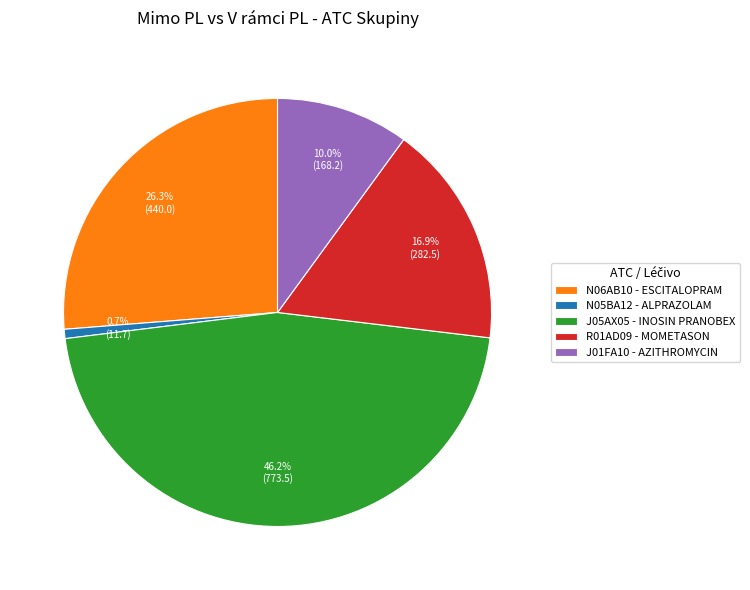

What is the ratio of the value at N06AB10 - ESCITALOPRAM to the value at J01FA10 - AZITHROMYCIN?

2.6